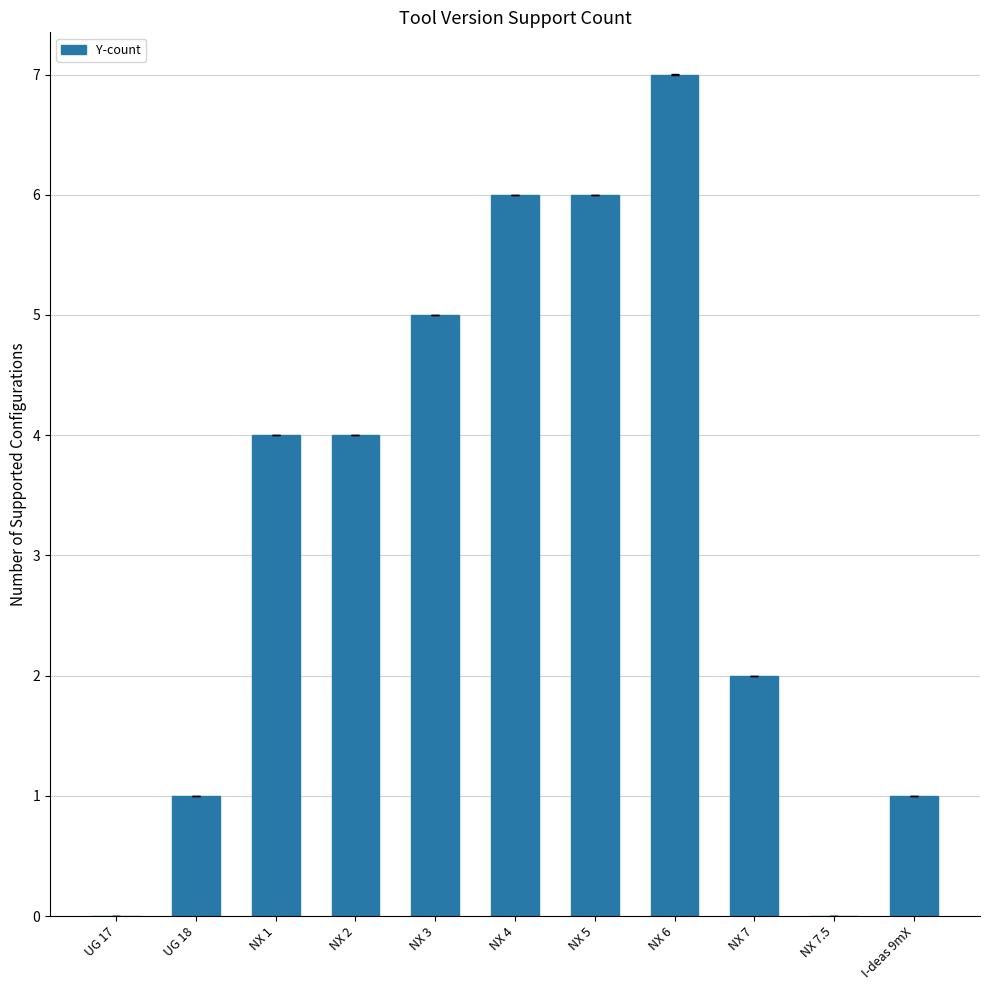

Which has a higher value, NX 1 or UG 17?

NX 1